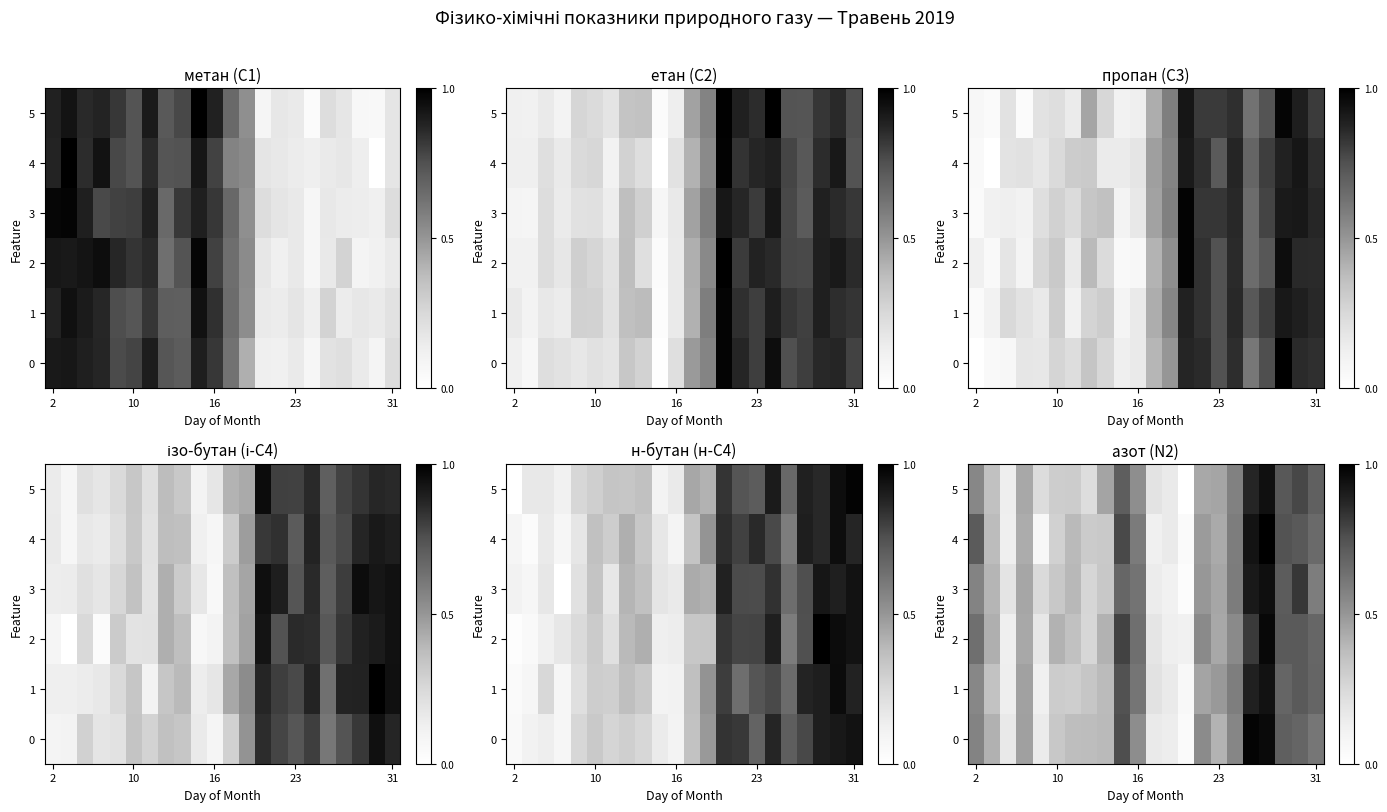

Which category has the lowest value in the row_0 series?

13